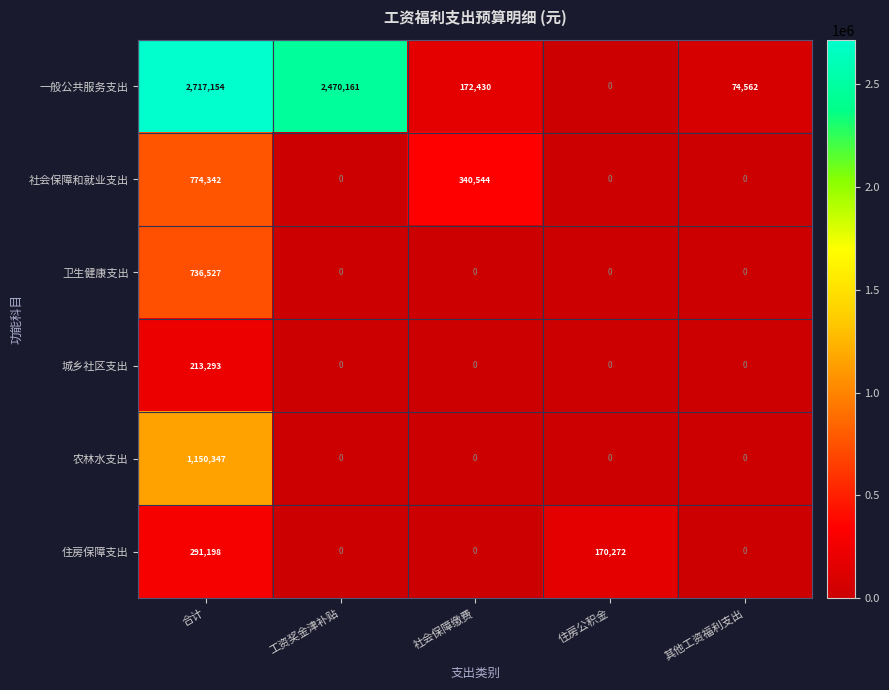

Is it true that 住房保障支出 equals 0 at 其他工资福利支出?

True